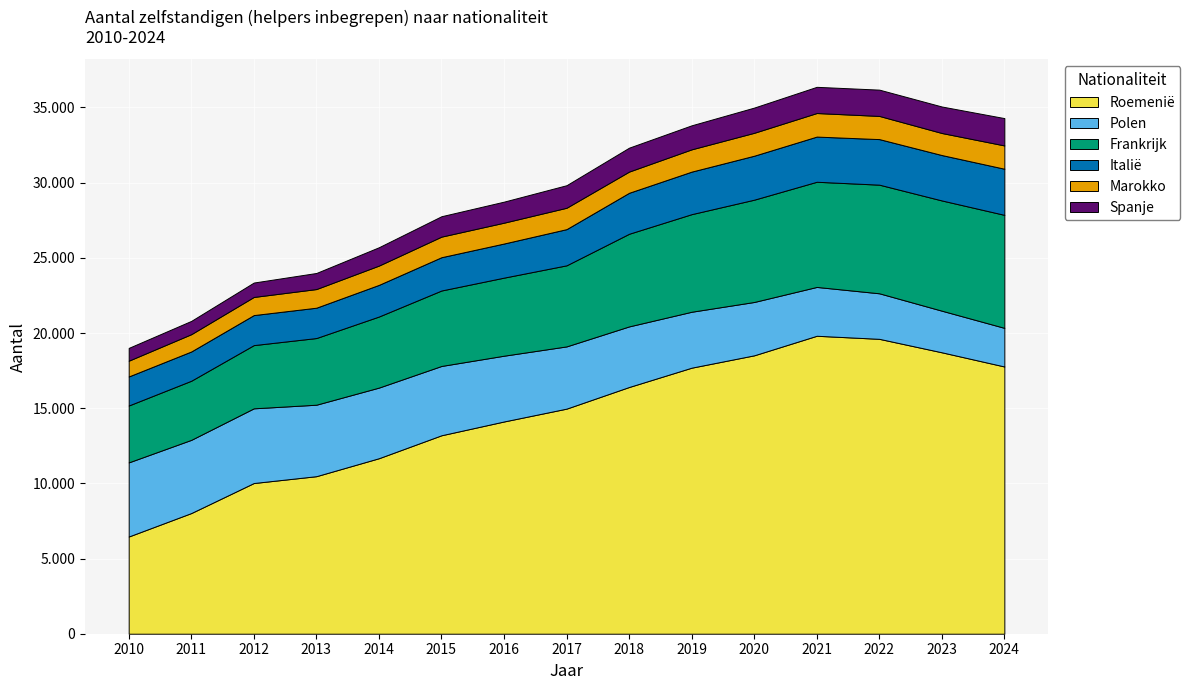

Reading left to right, what are all the values shown in this chart?

Roemenië: 2010=6465	2011=8026	2012=10023	2013=10478	2014=11673	2015=13199	2016=14117	2017=14971	2018=16410	2019=17695	2020=18517	2021=19817	2022=19613	2023=18717	2024=17774
Polen: 2010=4930	2011=4869	2012=4968	2013=4754	2014=4697	2015=4610	2016=4375	2017=4139	2018=4030	2019=3720	2020=3548	2021=3248	2022=3029	2023=2768	2024=2569
Frankrijk: 2010=3784	2011=3932	2012=4205	2013=4434	2014=4727	2015=5019	2016=5192	2017=5392	2018=6162	2019=6491	2020=6804	2021=6995	2022=7225	2023=7332	2024=7516
Italië: 2010=1931	2011=1946	2012=1997	2013=2018	2014=2105	2015=2214	2016=2269	2017=2407	2018=2725	2019=2829	2020=2924	2021=3005	2022=3030	2023=3019	2024=3068
Marokko: 2010=1049	2011=1150	2012=1206	2013=1240	2014=1283	2015=1369	2016=1386	2017=1422	2018=1410	2019=1482	2020=1524	2021=1567	2022=1542	2023=1467	2024=1549
Spanje: 2010=851	2011=884	2012=958	2013=1069	2014=1220	2015=1357	2016=1399	2017=1500	2018=1591	2019=1598	2020=1677	2021=1742	2022=1748	2023=1762	2024=1818